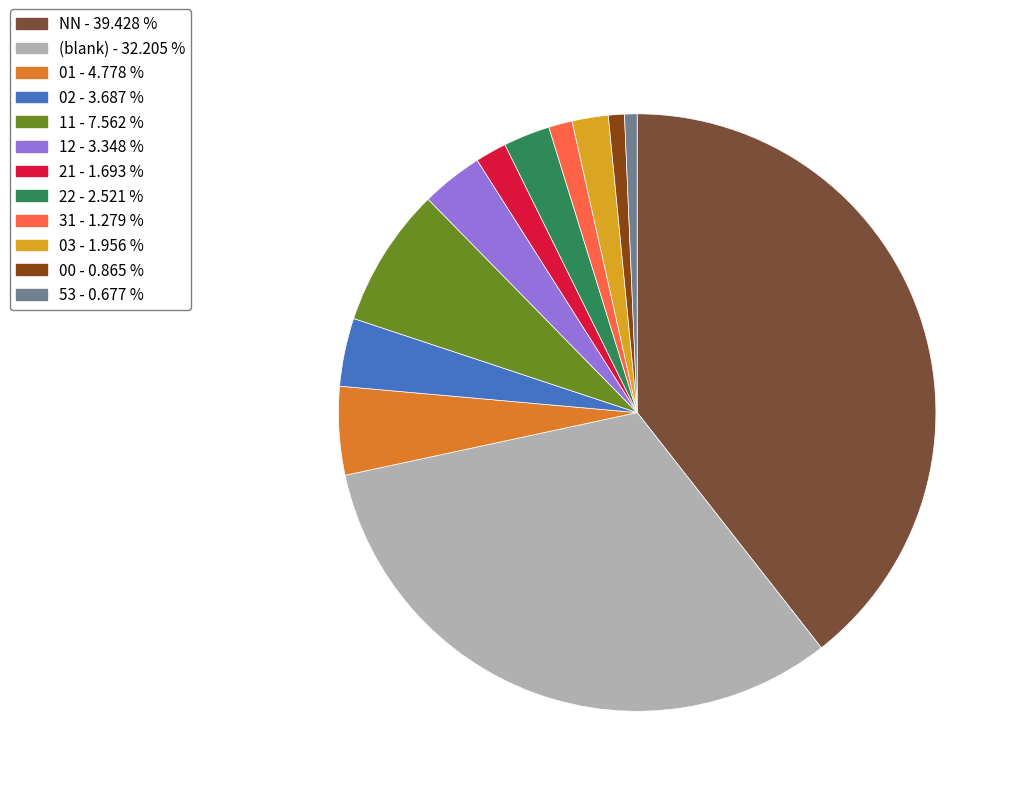

Is the sum of 11 - 7.562 % and 00 - 0.865 % greater than half?

No